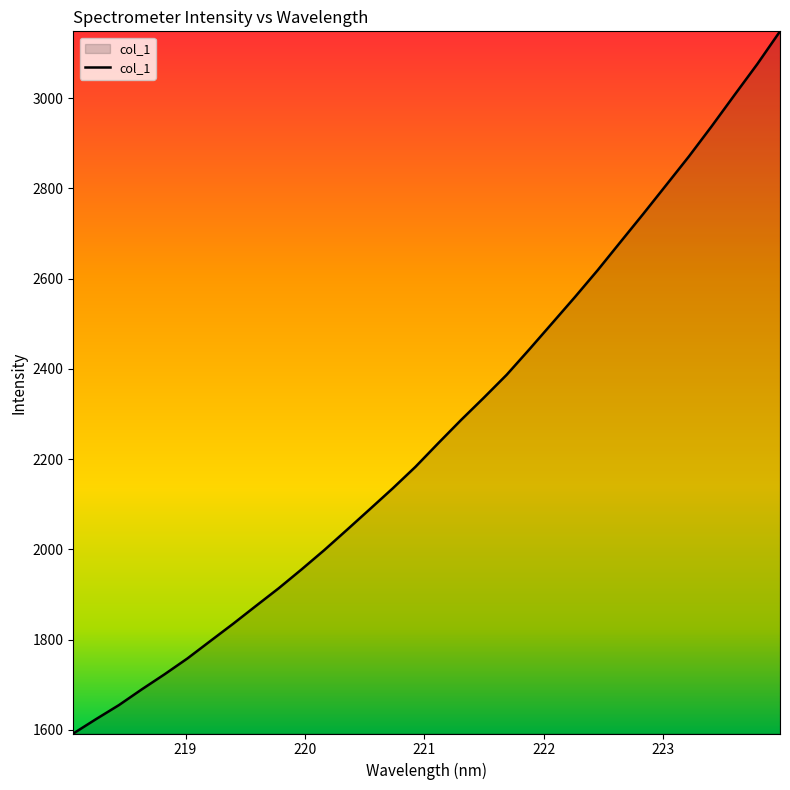

What is the difference between the maximum and minimum values?

1555.9